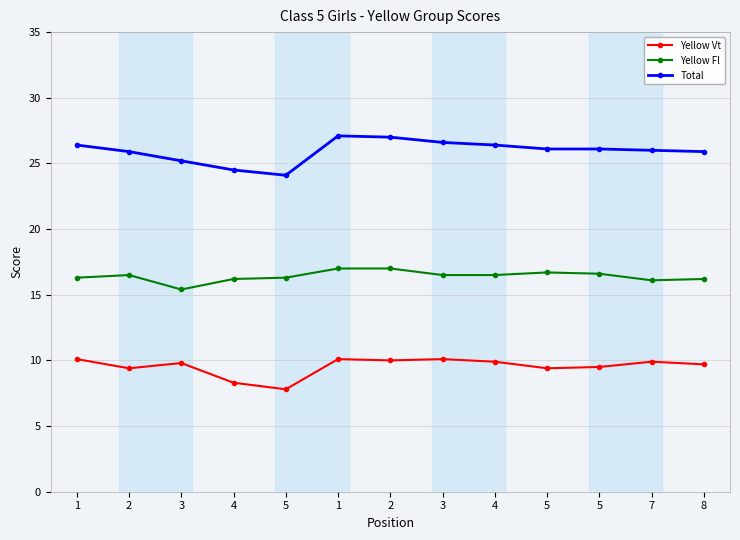

What is the difference between the maximum and minimum values in the Yellow Vt series?

2.3